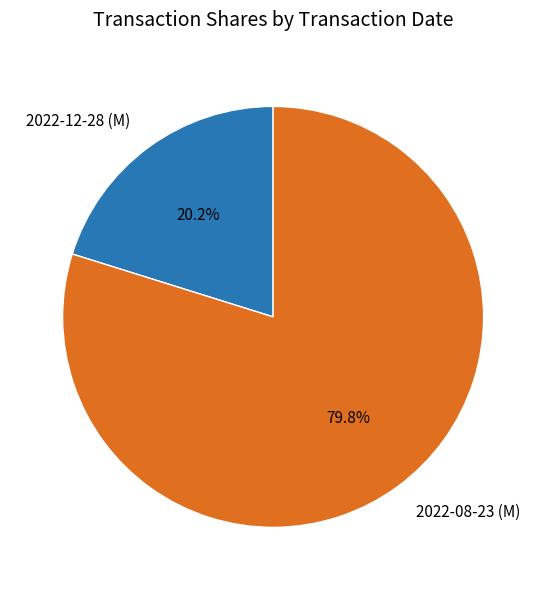

How many slices are in this pie chart?

2